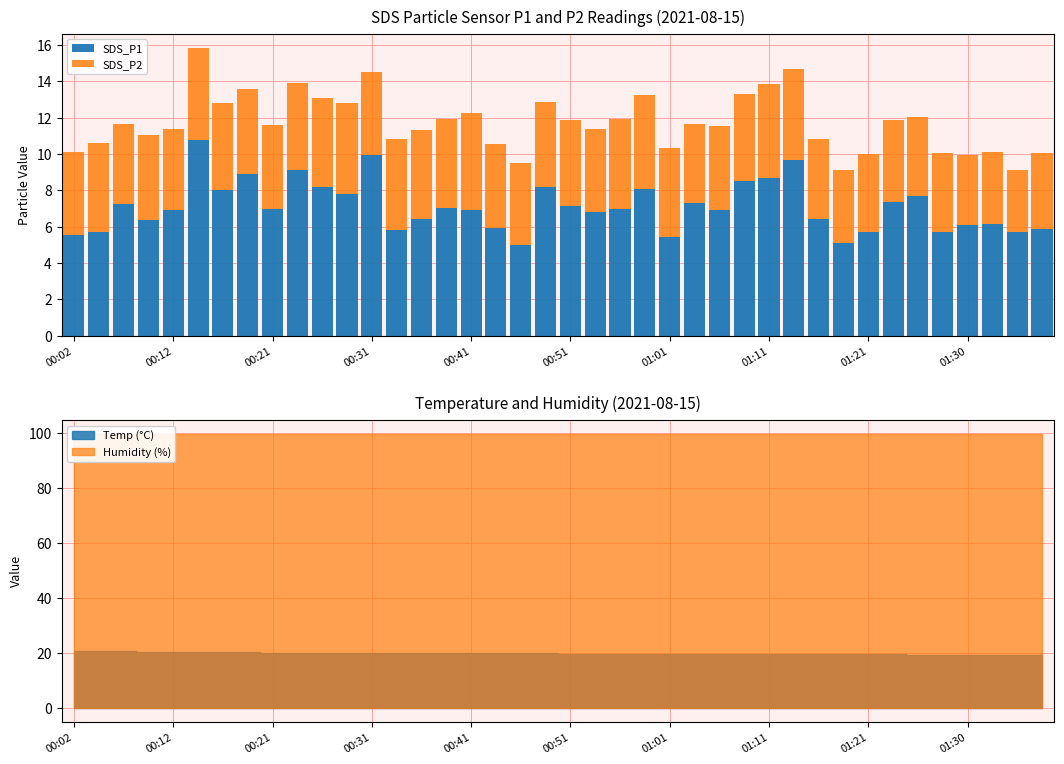

Reading right to left, list all the values displayed in this chart.

SDS_P1: 5.9	5.7	6.2	6.1	5.7	7.7	7.4	5.7	5.1	6.4	9.7	8.7	8.5	6.9	7.3	5.4	8.1	7.0	6.8	7.1	8.2	5.0	5.9	6.9	7.0	6.4	5.8	9.9	7.8	8.2	9.1	7.0	8.9	8.0	10.8	6.9	6.4	7.3	5.7	5.6
SDS_P2: 4.2	3.4	4.0	3.9	4.4	4.4	4.5	4.3	4.0	4.4	5.0	5.2	4.8	4.6	4.4	4.9	5.2	5.0	4.6	4.7	4.7	4.5	4.6	5.4	4.9	4.9	5.0	4.6	5.0	4.9	4.8	4.6	4.7	4.8	5.0	4.5	4.7	4.4	4.9	4.5